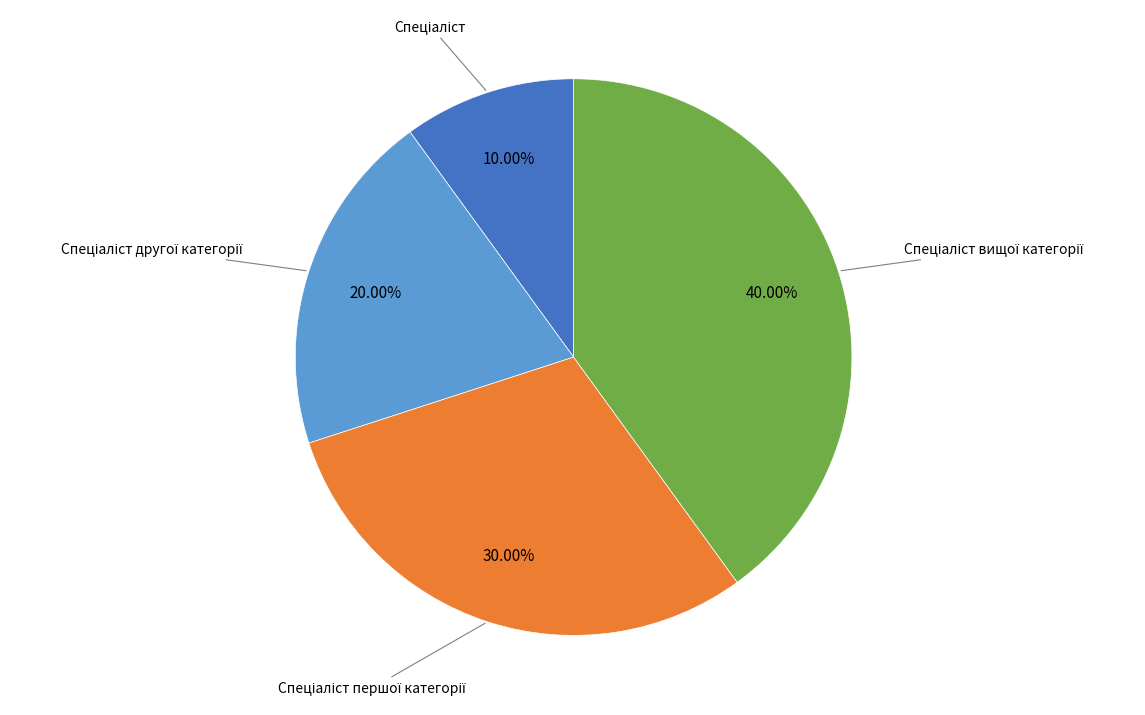

Is there any slice that represents more than half of the pie?

No